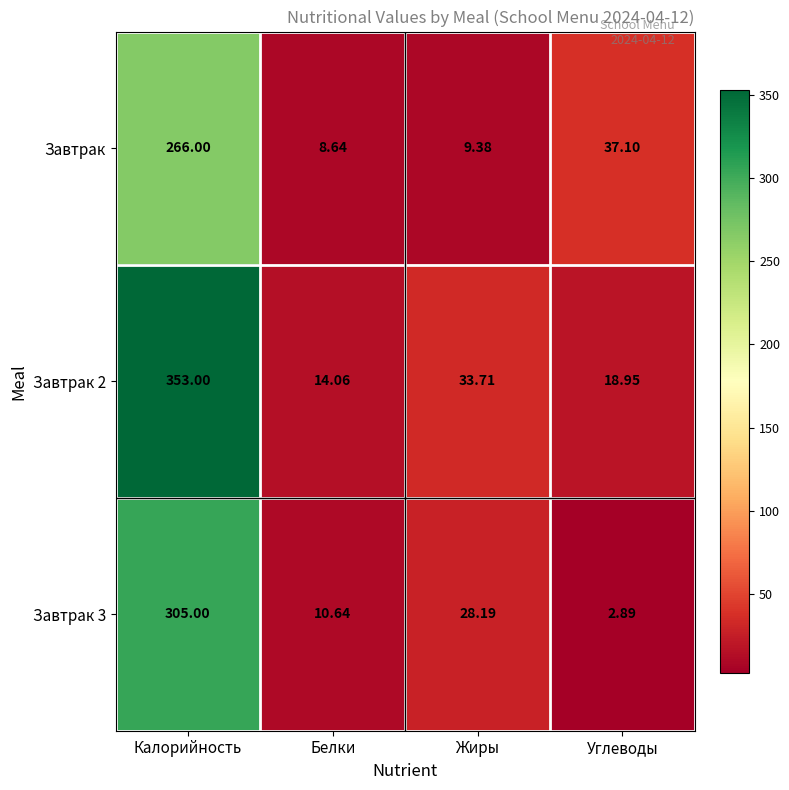

Which category has the highest value across all series?

Калорийность